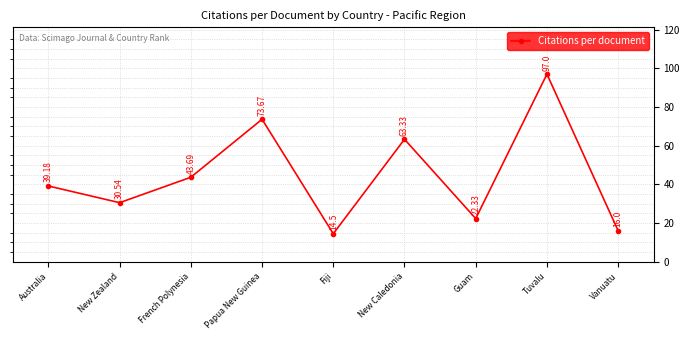

At which label does the data first exceed 39?

Australia